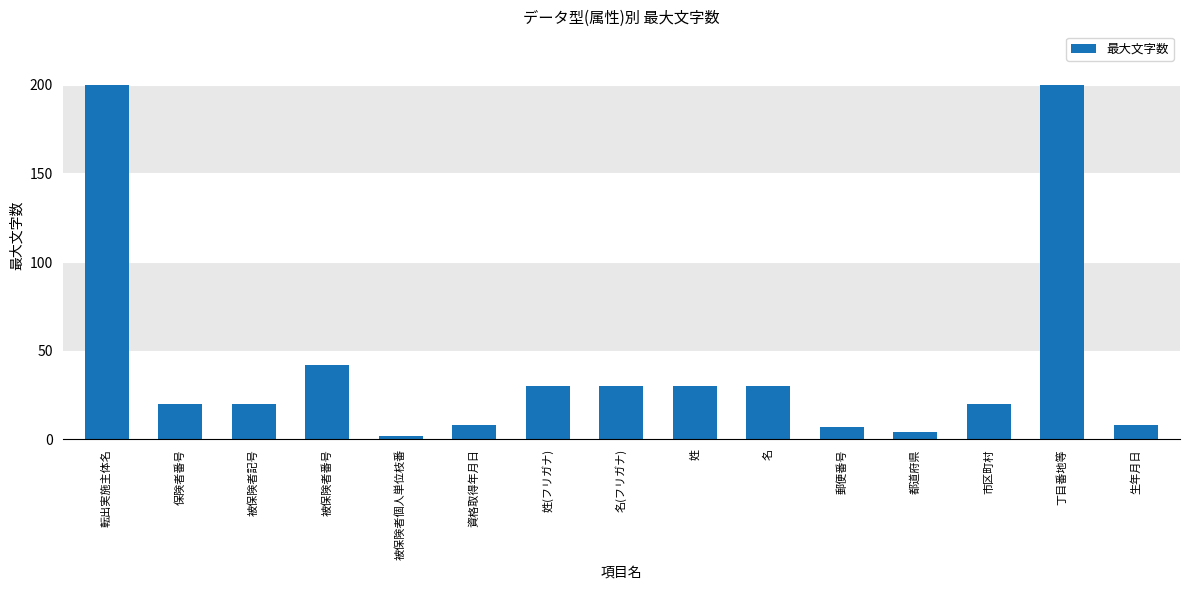

What is the maximum value shown in the chart?

200